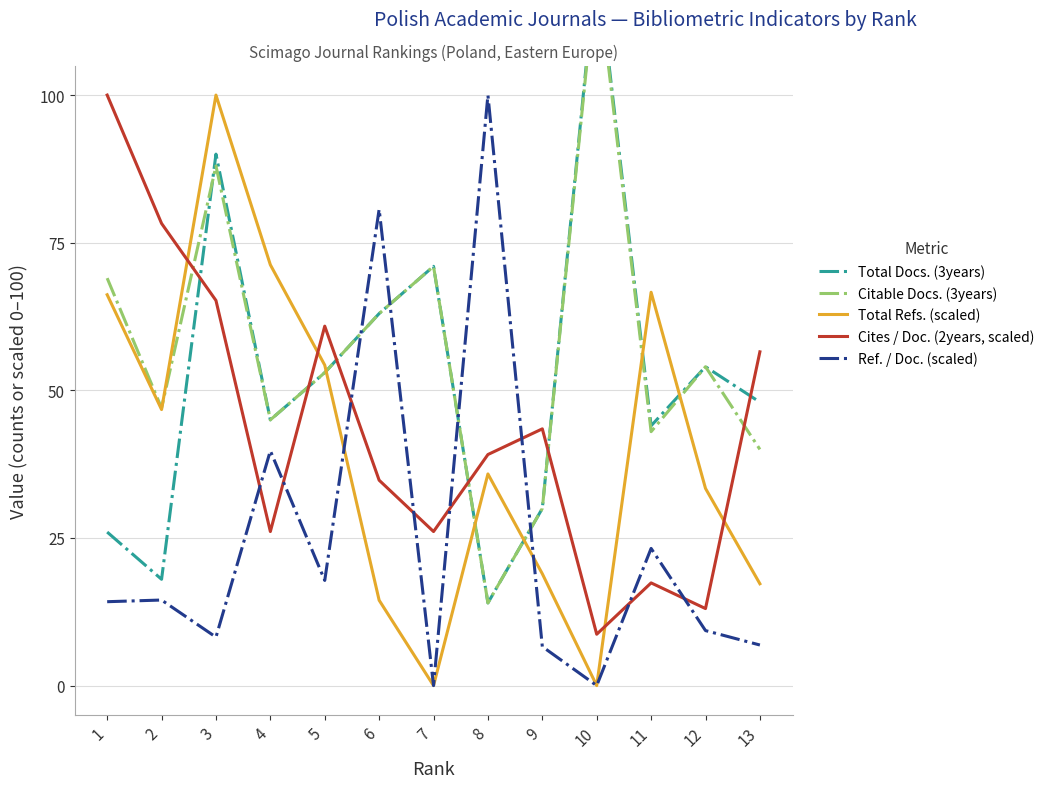

What is the greatest value displayed?

123.0